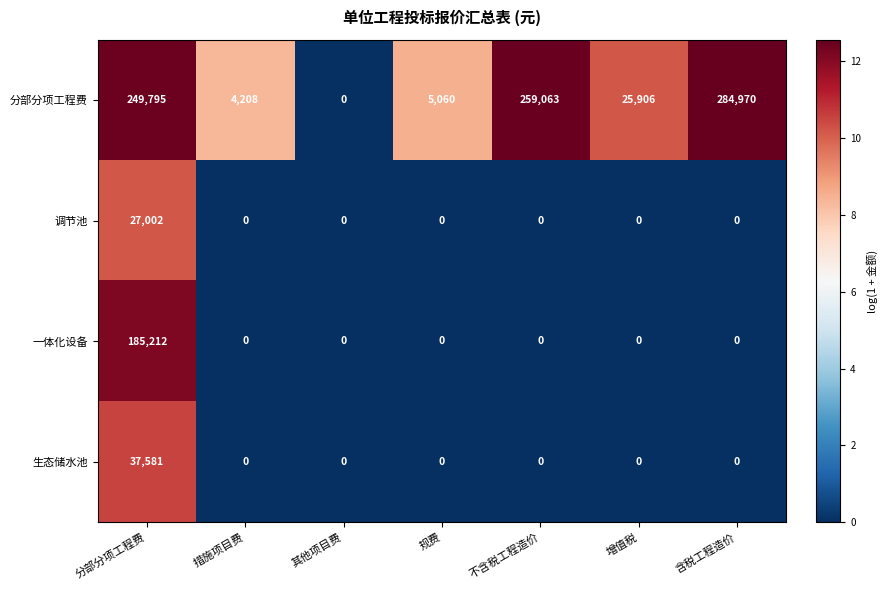

Reading left to right, extract all data points from this chart.

分部分项工程费: 249795	4208	0	5060	259063	25906	284970
调节池: 27002	0	0	0	0	0	0
一体化设备: 185212	0	0	0	0	0	0
生态储水池: 37581	0	0	0	0	0	0